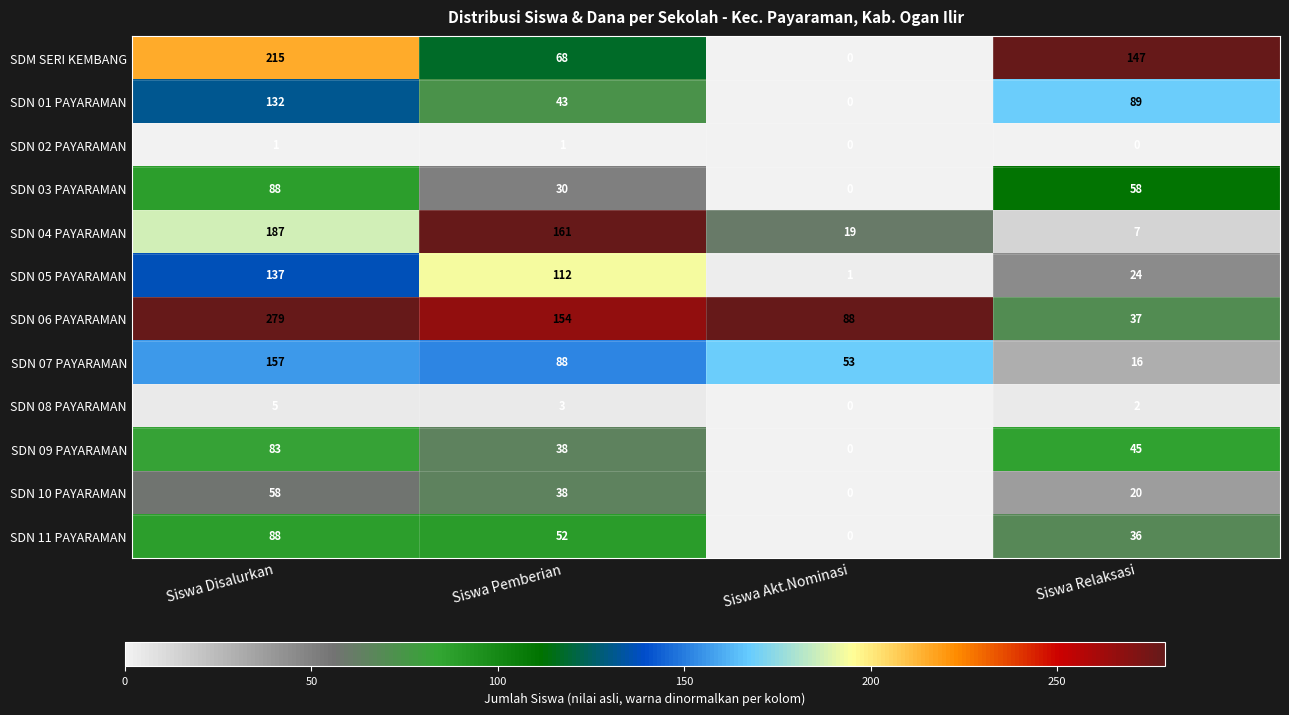

True or false: SDN 08 PAYARAMAN has a value of 4 at Siswa Pemberian.

False